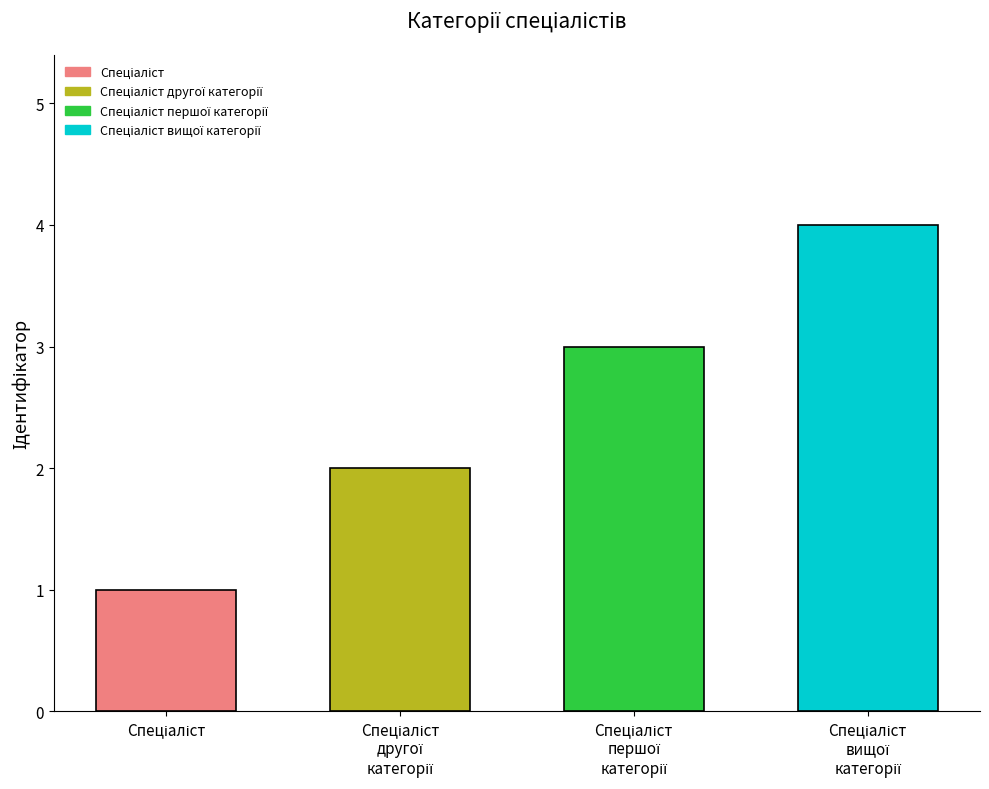

What is the sum of all values?

10